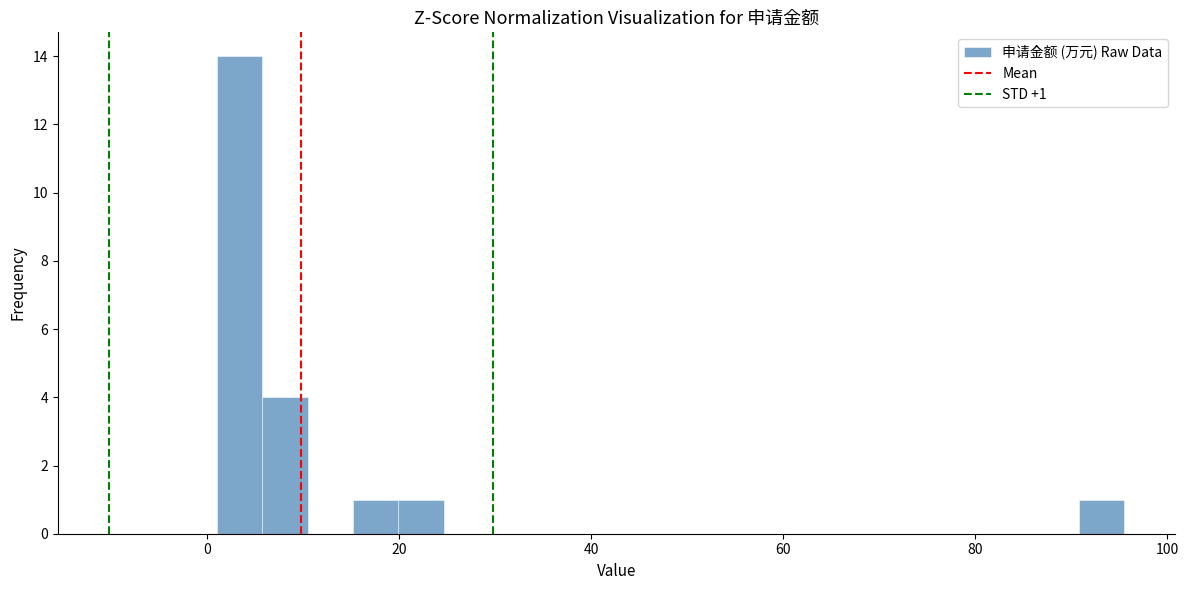

Around what value on the x-axis is the tallest bar? Give the approximate position of its centre, as read against the axis.

4